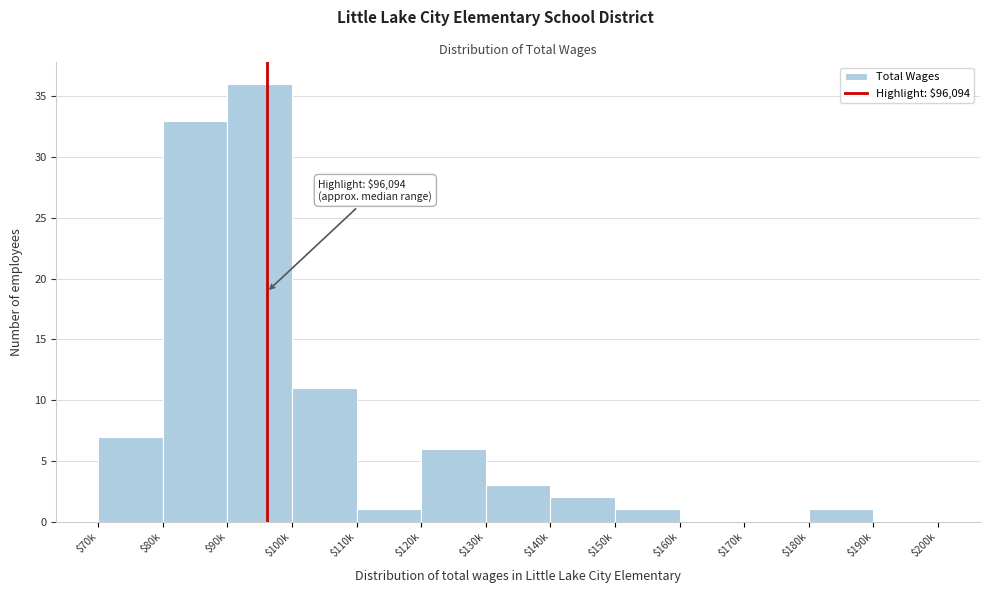

Is it true that the value at $170k is 14?

False